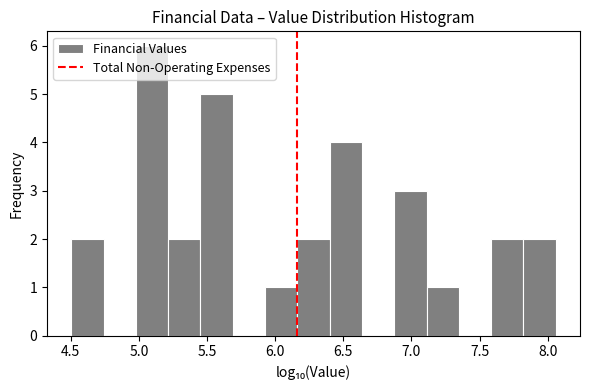

Reading left to right, transcribe this chart: for each bar, give the range it covers on the x-axis and its height. Neither the bar edges nor the heights are printed on the chart, so give them approximately, as read against the axes.

4.50 to 4.75: 2
4.75 to 5.00: 0
5.00 to 5.20: 6
5.20 to 5.45: 2
5.45 to 5.70: 5
5.70 to 5.95: 0
5.95 to 6.15: 1
6.15 to 6.40: 2
6.40 to 6.65: 4
6.65 to 6.85: 0
6.85 to 7.10: 3
7.10 to 7.35: 1
7.35 to 7.60: 0
7.60 to 7.80: 2
7.80 to 8.05: 2